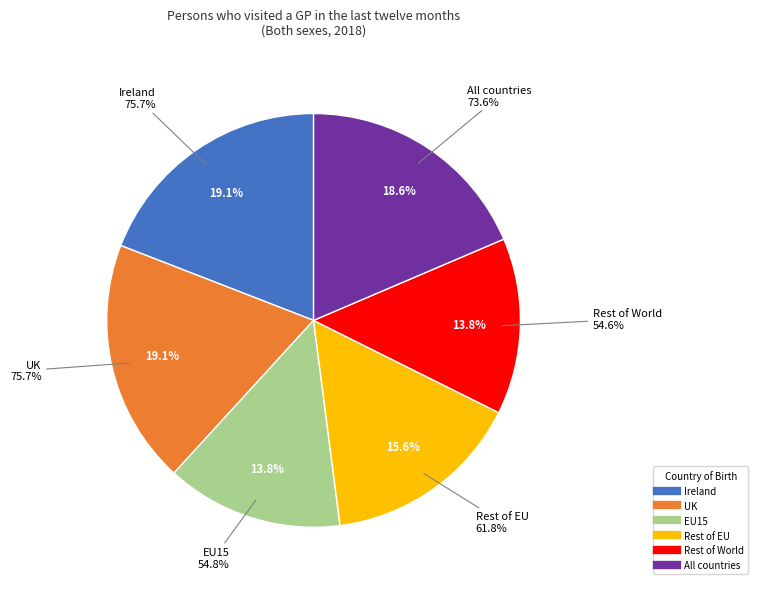

What is the change in value from UK to EU15?

-20.9